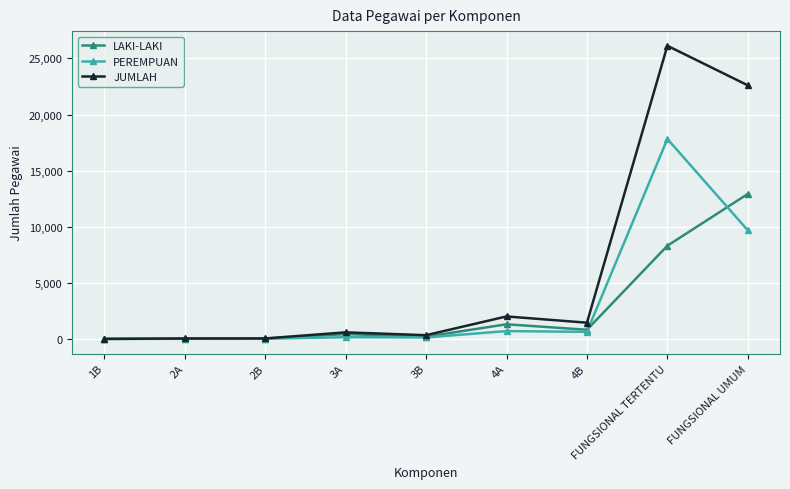

List the series in order of their peak value, lowest first.

LAKI-LAKI, PEREMPUAN, JUMLAH